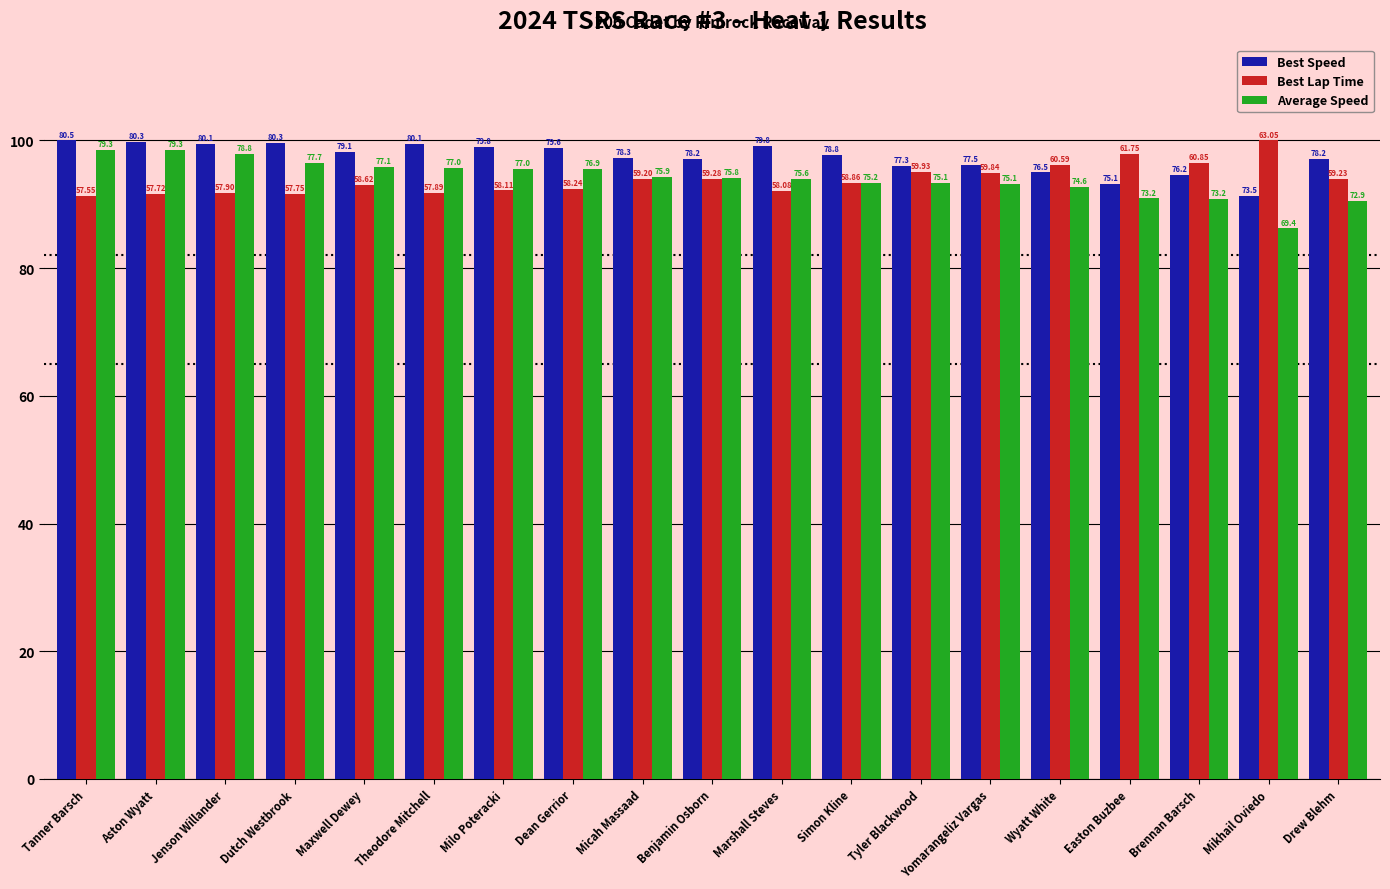

How many bars are there in total?

57